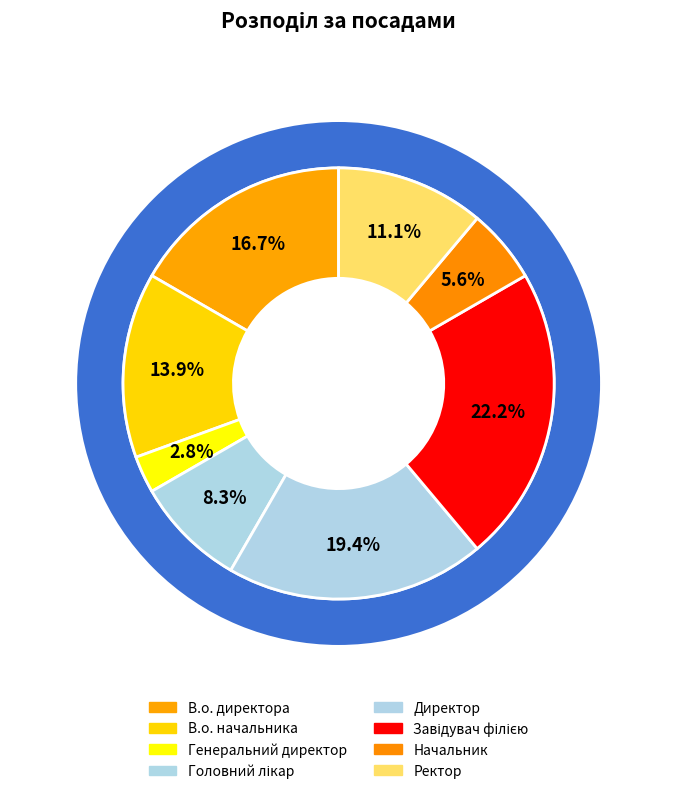

To the nearest percent, what is the difference between the largest and smallest slice percentages?

19%